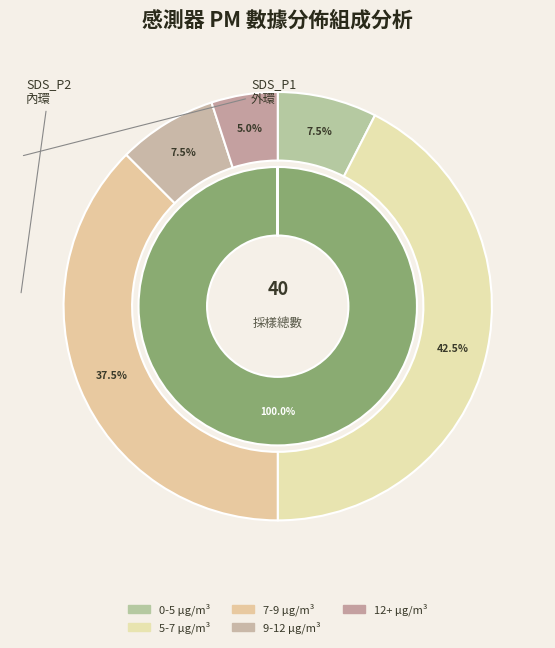

Is there any slice that represents more than half of the pie?

No